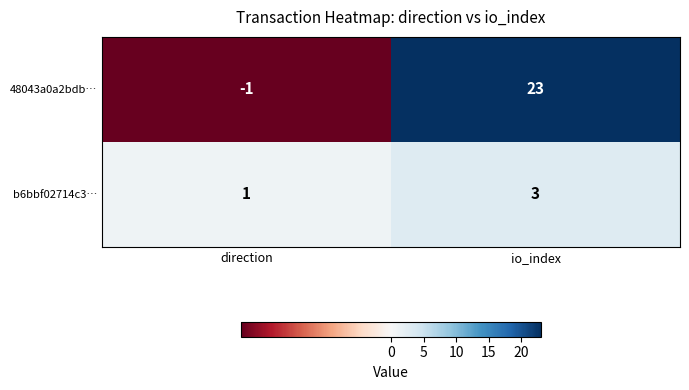

Which series has the largest total across all categories?

48043a0a2bdb…